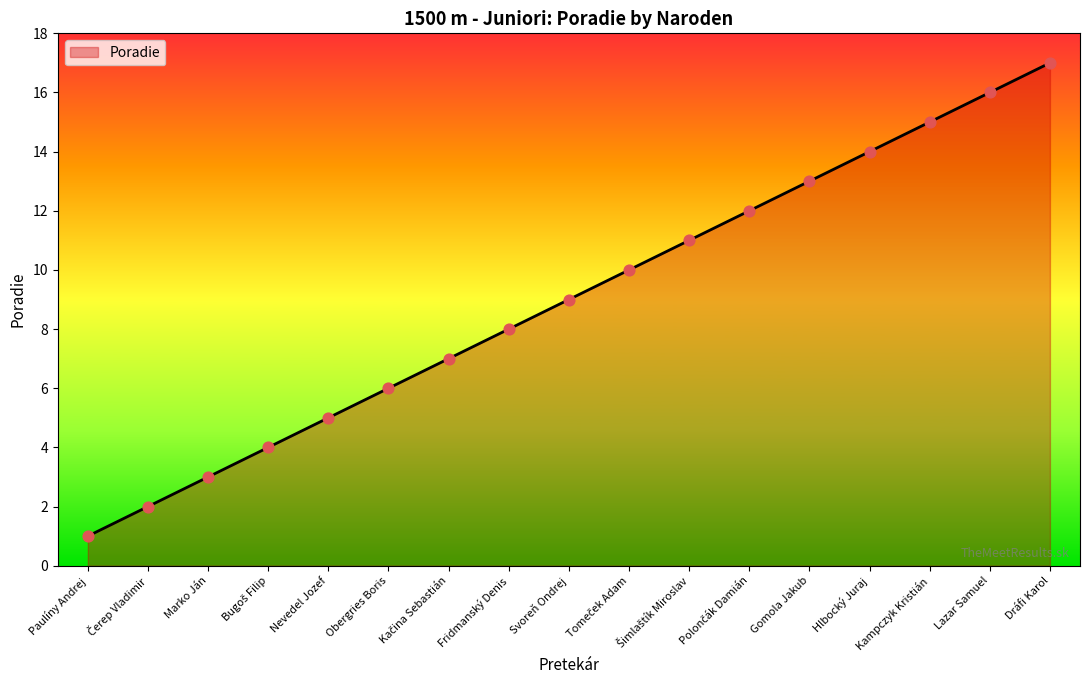

Which has a higher value, Obergries Boris or Hlbocký Juraj?

Hlbocký Juraj